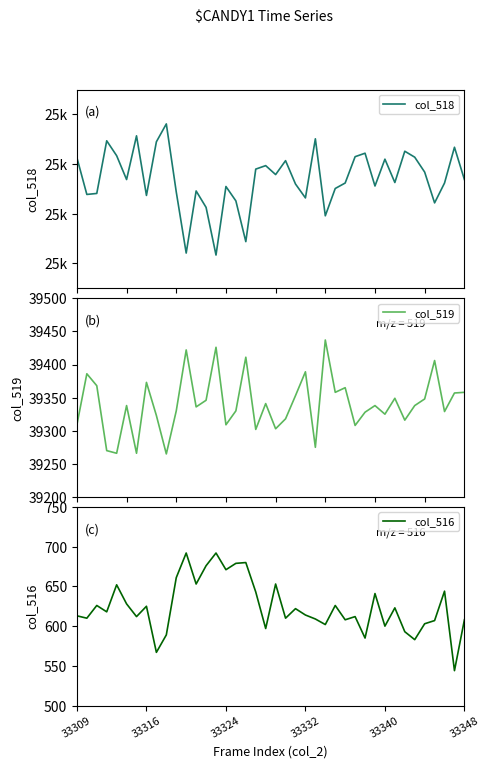

What is the highest value of the col_519 series?

39437